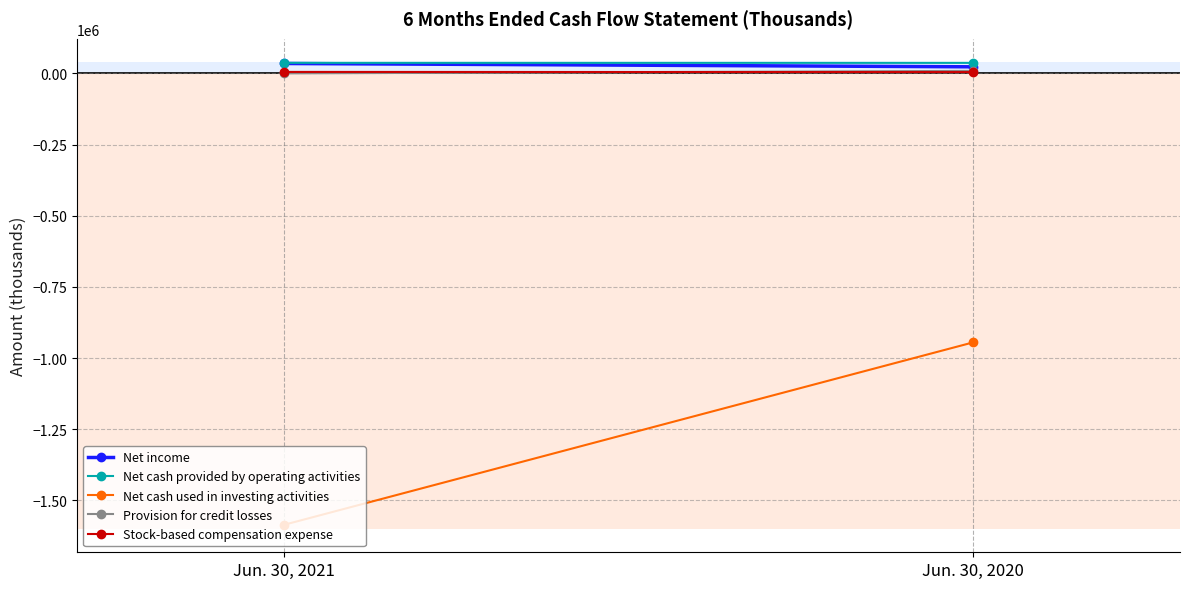

How many data points does each series have?

2